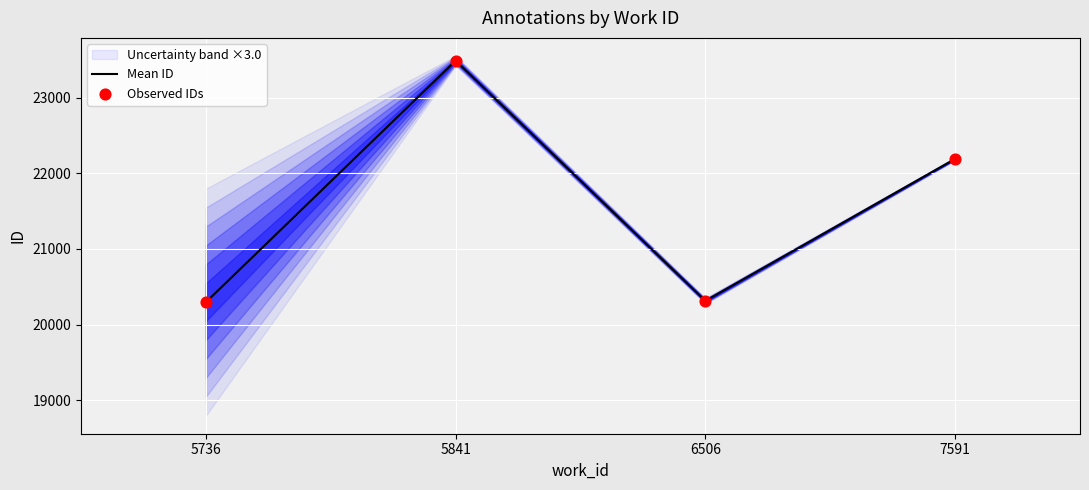

Which series has the largest total across all categories?

Mean ID